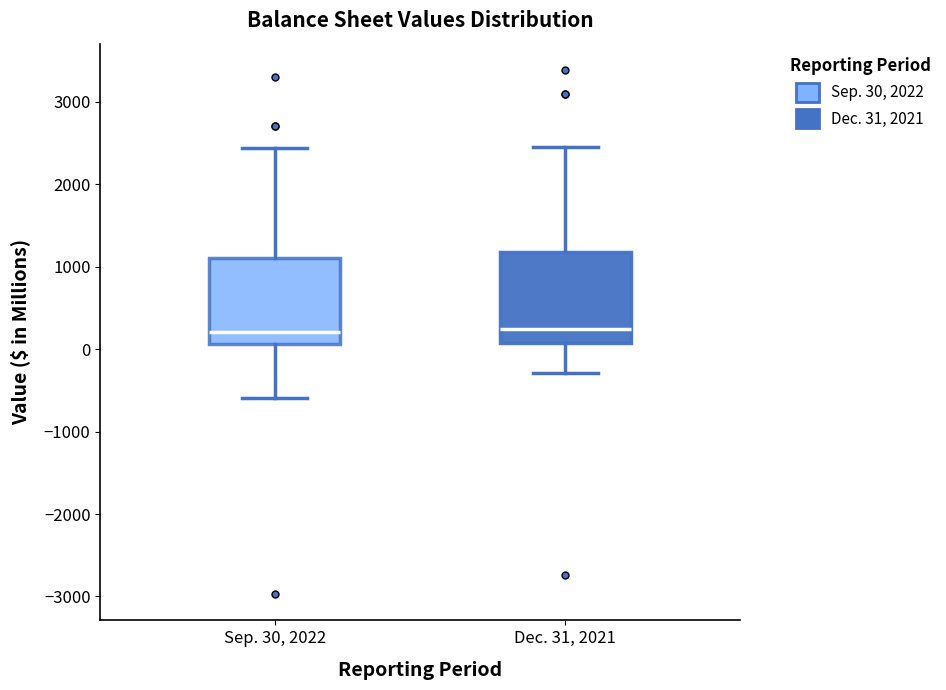

Reading left to right, read every box against the y-axis: the position of its median line, the range the box covers, and the ends of its whiskers. The values are not printed on the chart, so give them approximately, as read against the axis.

Sep. 30, 2022: median 200, box 100 to 1100, whiskers -600 to 2400
Dec. 31, 2021: median 200, box 100 to 1200, whiskers -300 to 2400